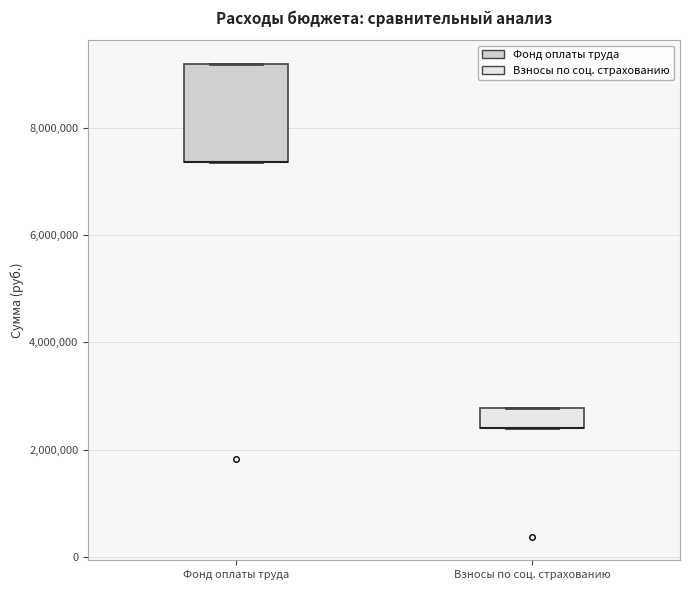

Where is the upper edge of the box for Фонд оплаты труда on the y-axis? The values are not printed on the chart, so give them approximately, as read against the axis.

9200000